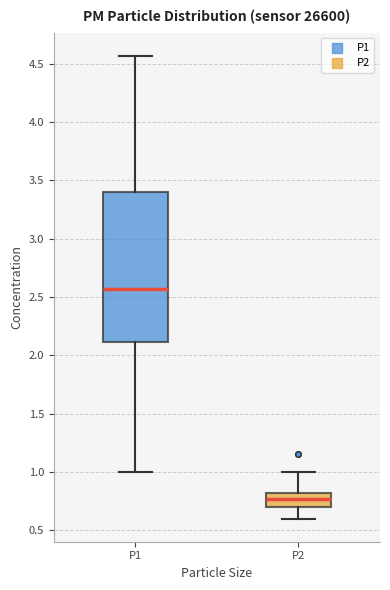

Comparing the boxes themselves (not the whiskers), which one is the tallest?

P1